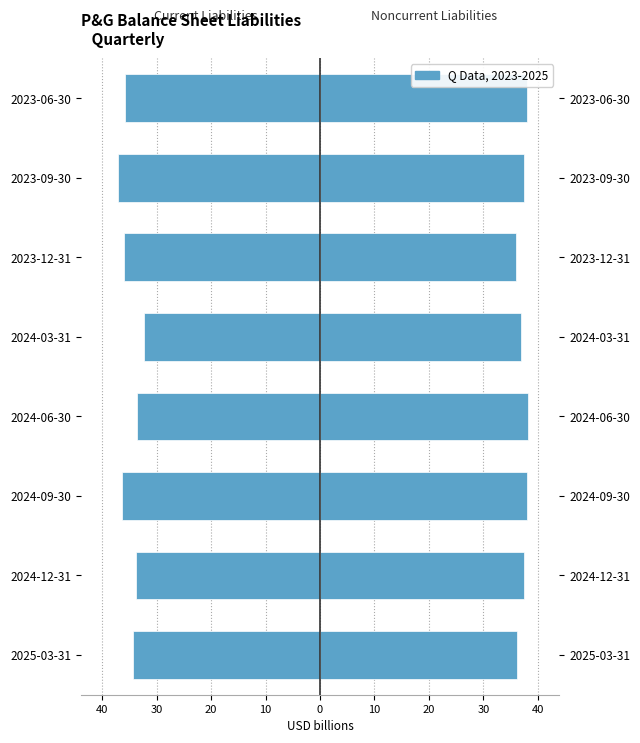

At 2023-06-30, list the series in order from smallest to largest.

Current liabilities, Noncurrent liabilities